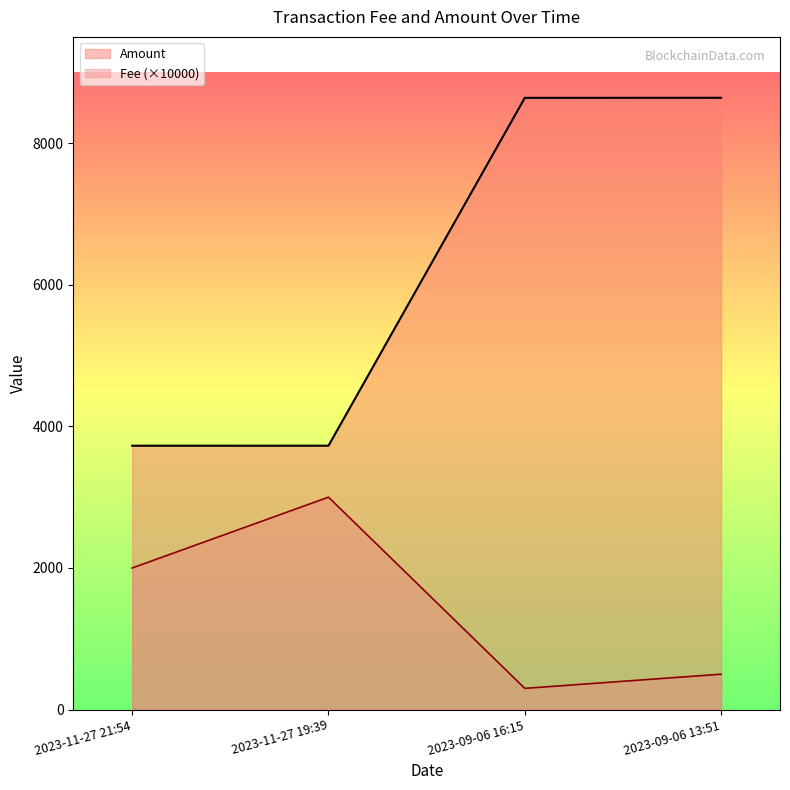

Does the chart have visible grid lines?

No